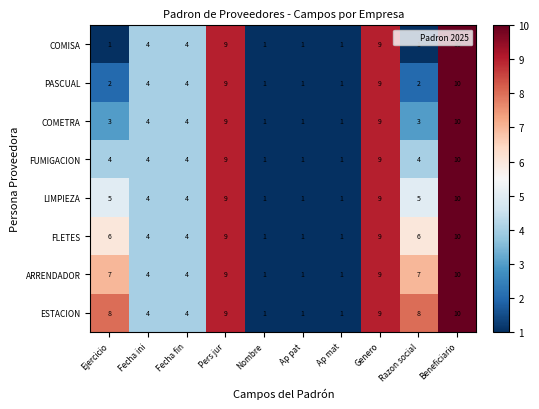

What is the total value across all series at Pers jur?

72